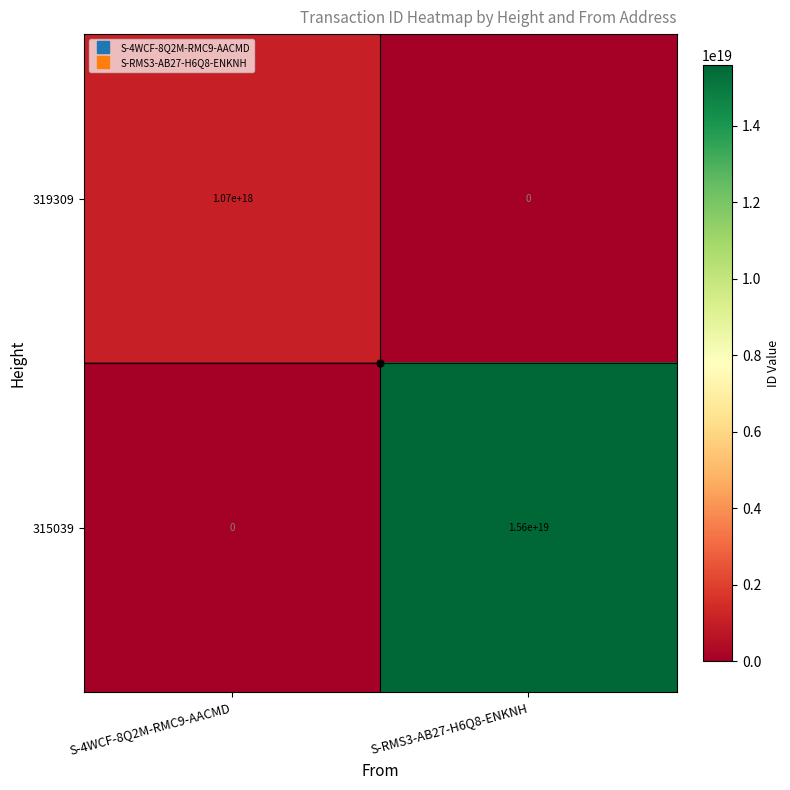

Which series has the largest total across all categories?

315039